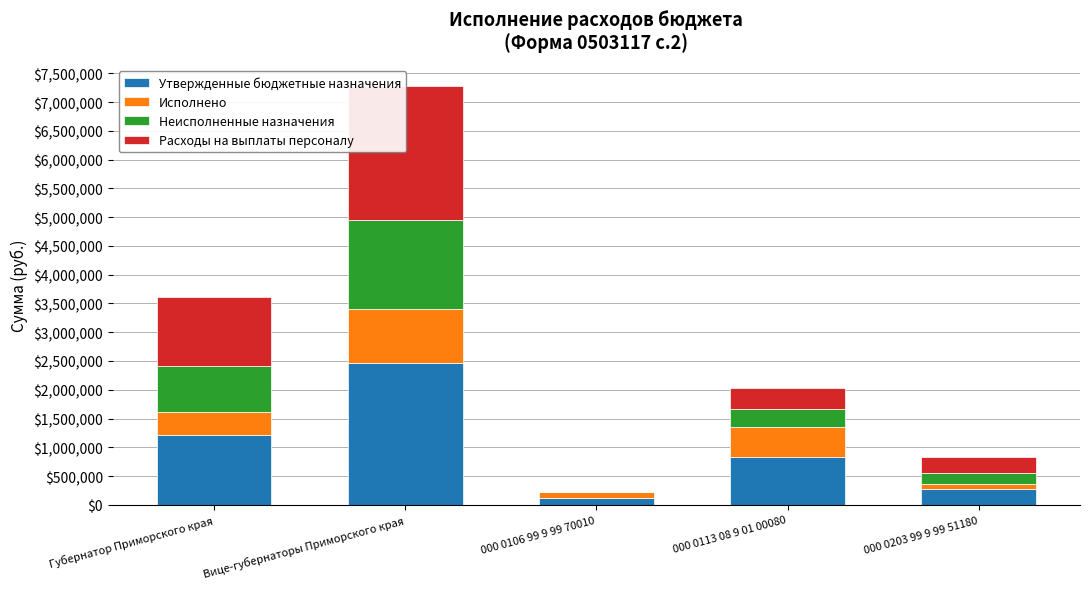

What are all the series names shown in the legend?

Утвержденные бюджетные назначения, Исполнено, Неисполненные назначения, Расходы на выплаты персоналу